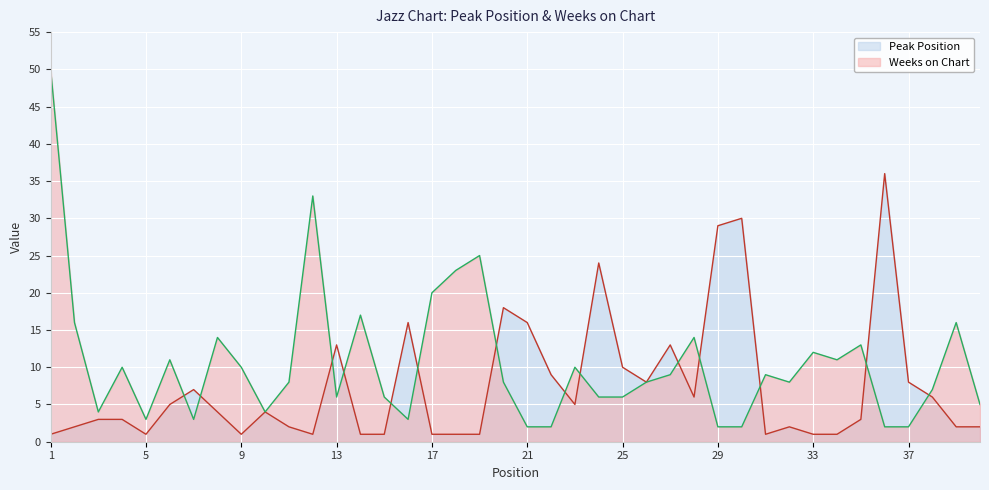

What is the difference between the highest and lowest values at 9?

9